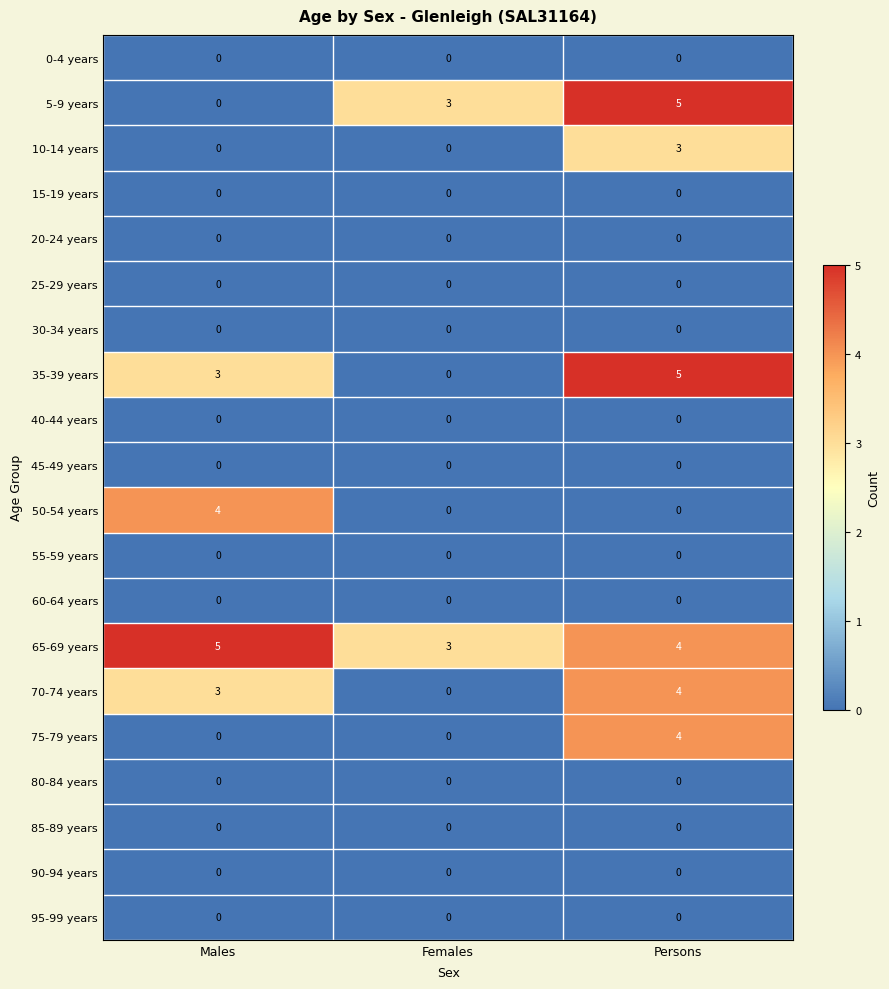

True or false: 50-54 years has a value of 0 at Females.

True